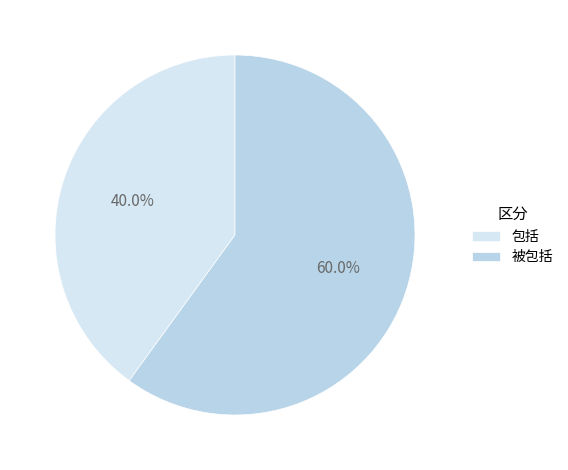

To the nearest percent, what is the difference between the largest and smallest slice percentages?

20%